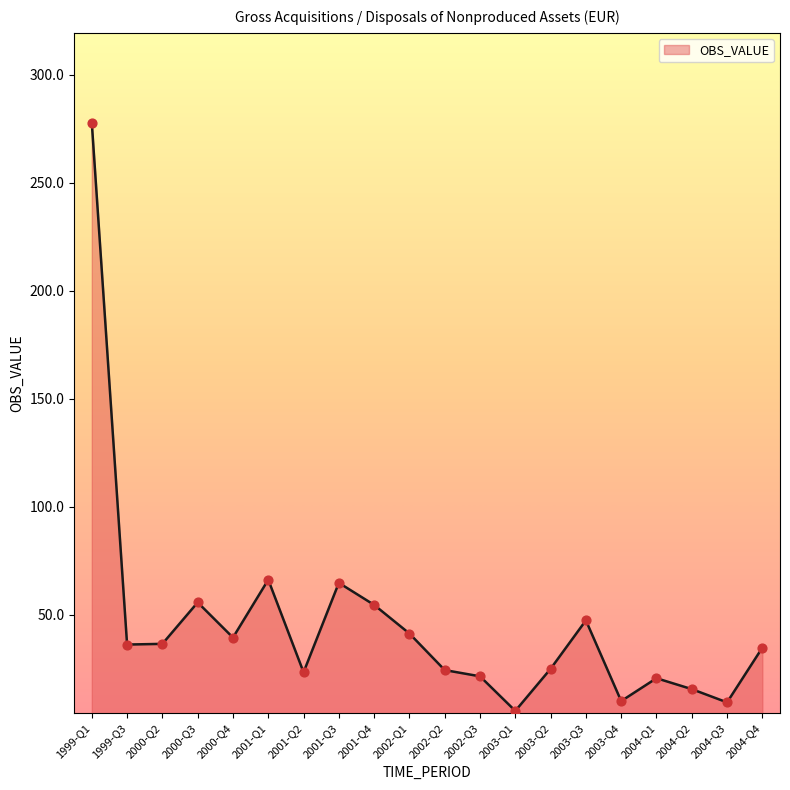

Approximately how many times larger is the value at 2003-Q2 compared to 2001-Q2?

1.1